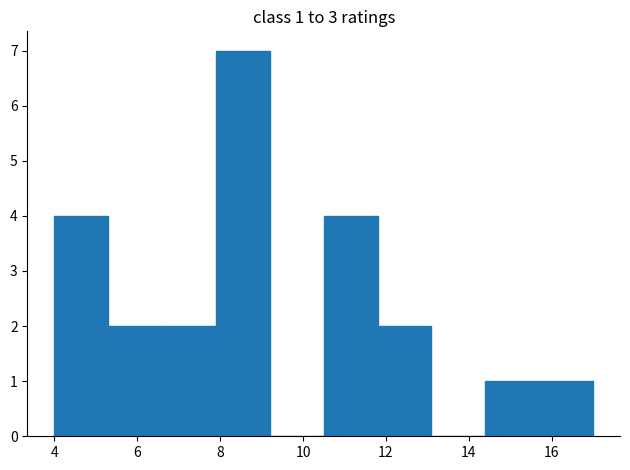

Which range on the x-axis has the tallest bar?

7.9 to 9.2